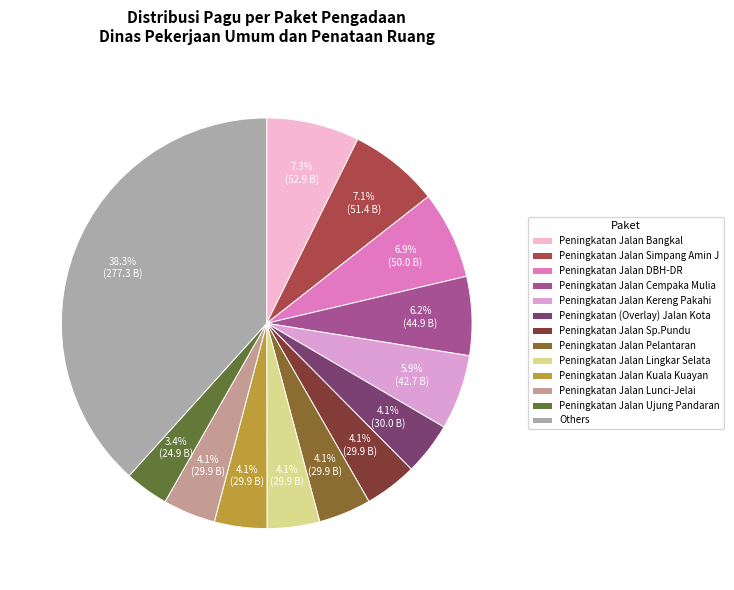

How many slices are in this pie chart?

13